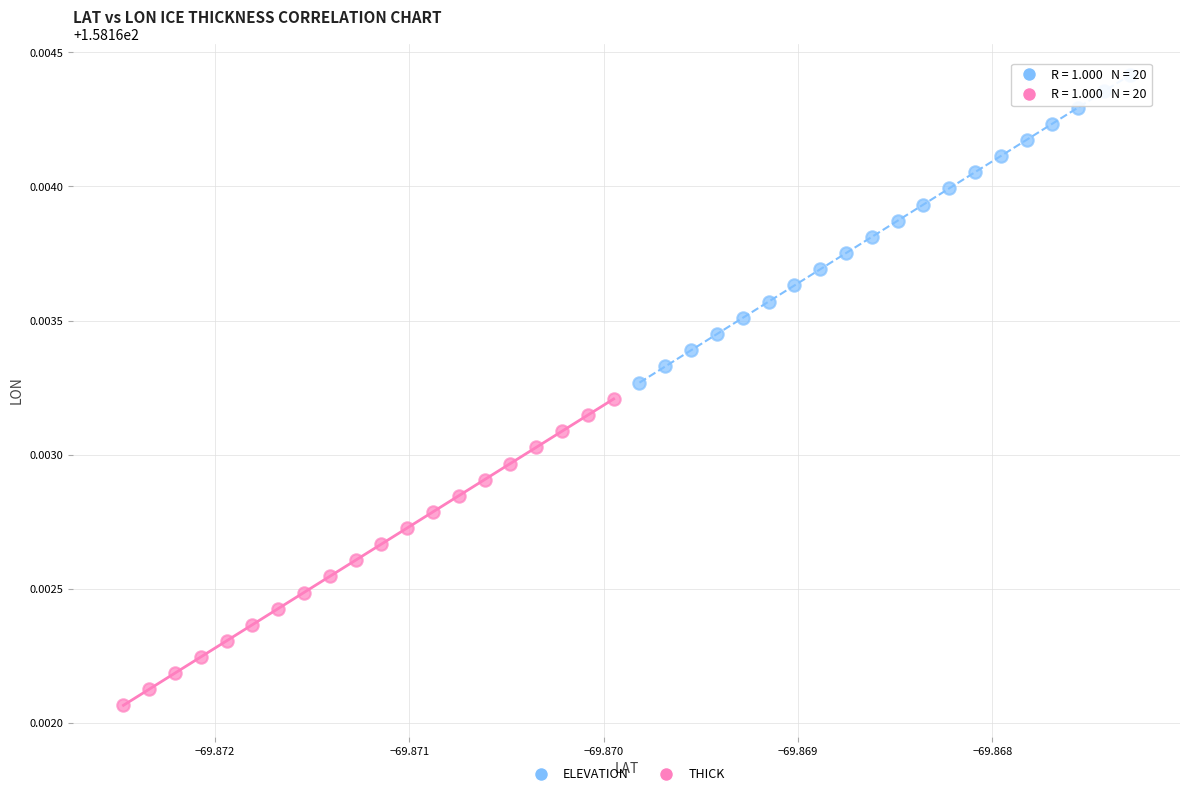

What are all the series names shown in the legend?

ELEVATION, THICK